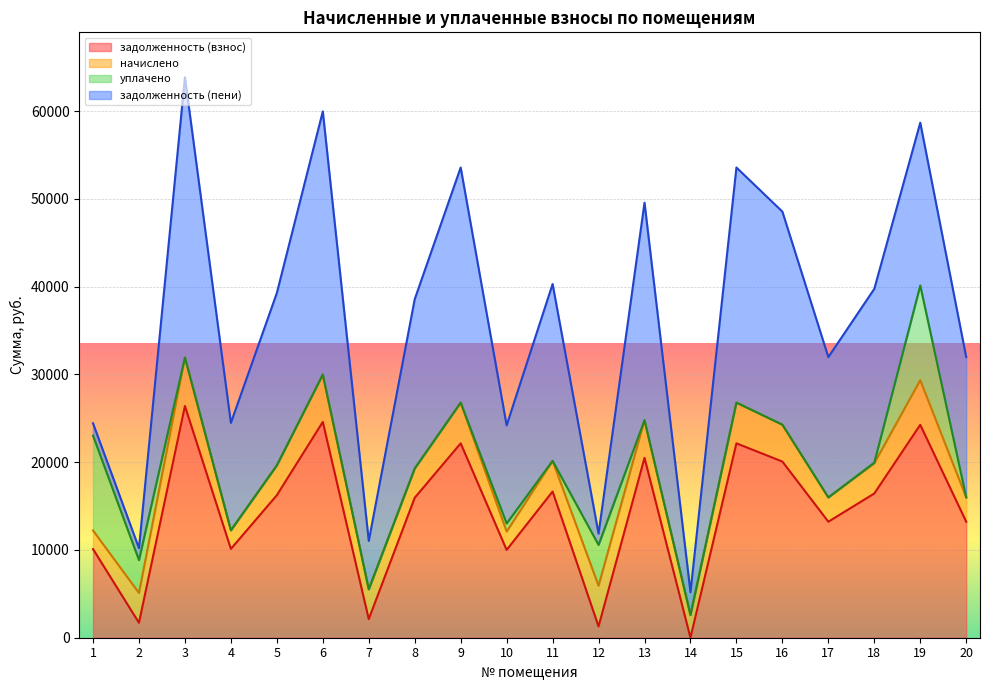

At how many categories does at least one series exceed 23105?

7